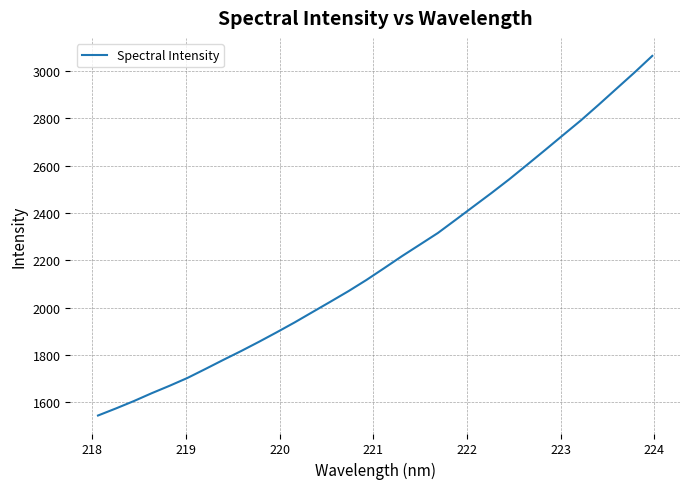

What is the maximum value shown in the chart?

3064.4